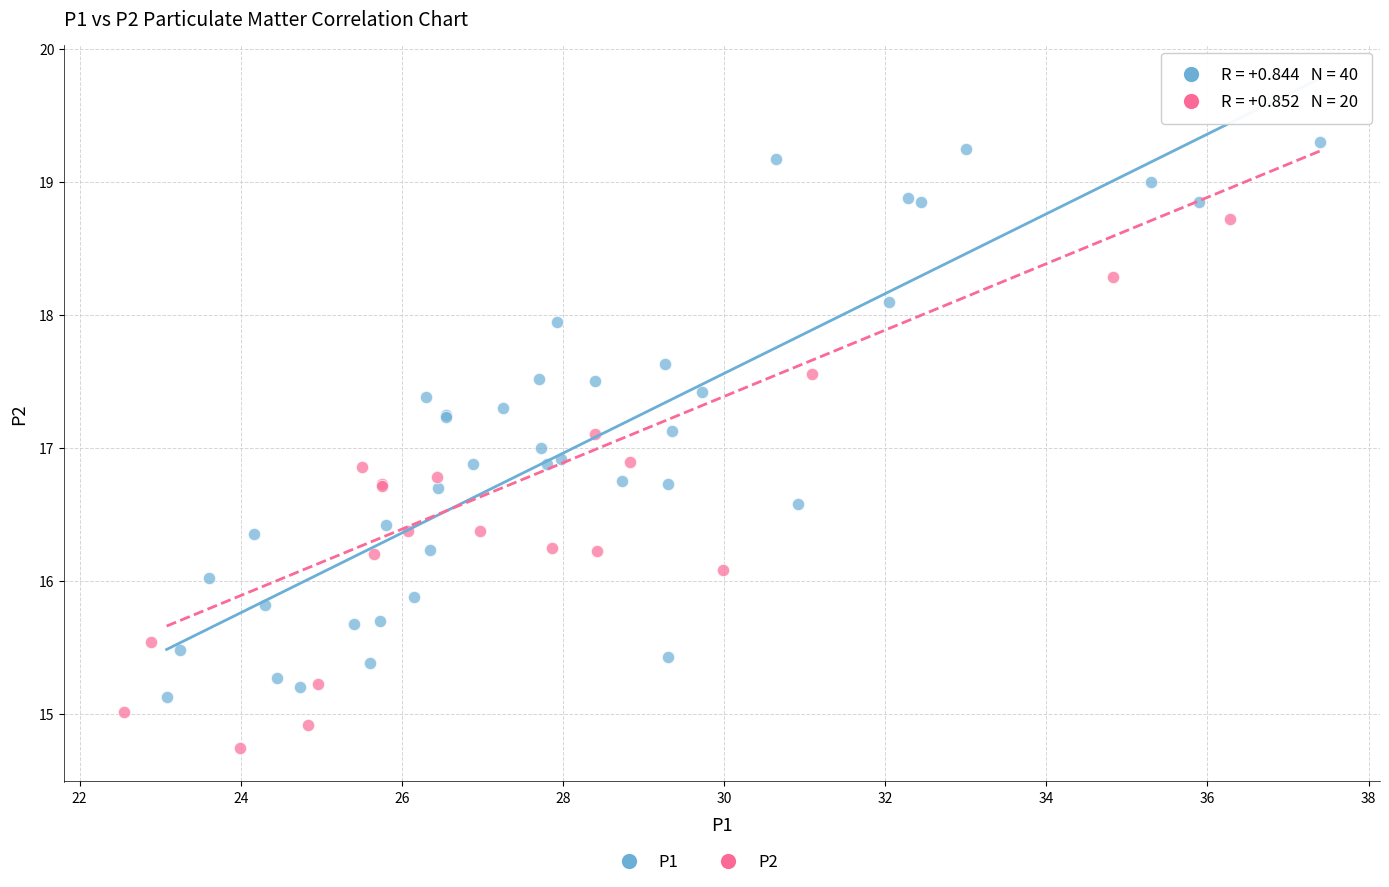

Which series contains the lowest Y value?

P2